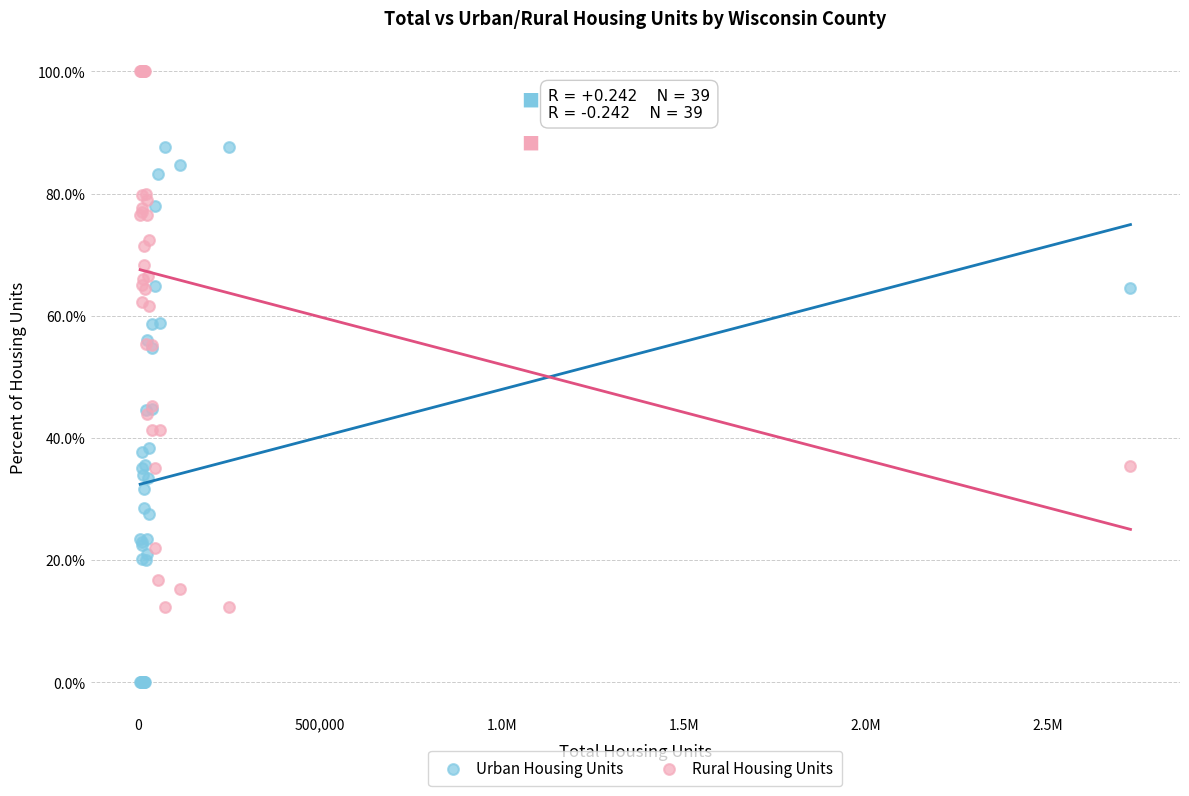

Which series contains the lowest Y value?

Urban Housing Units